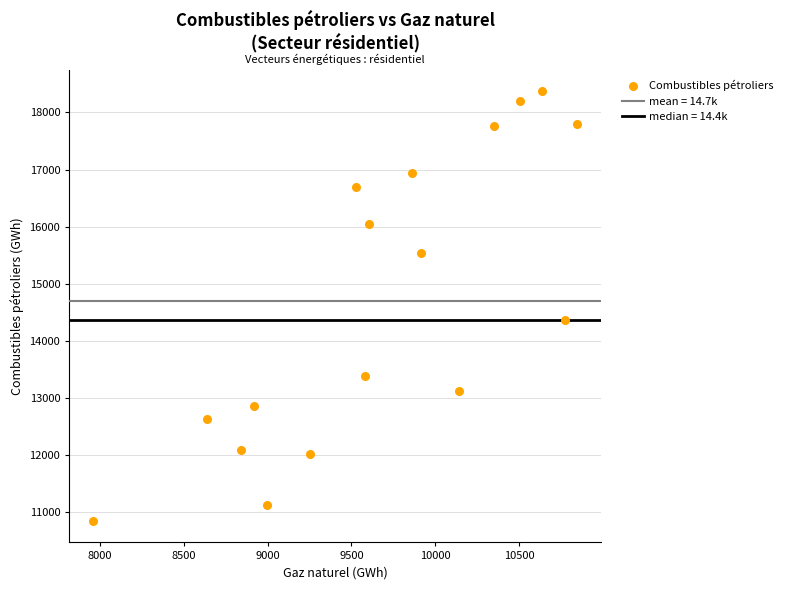

What is the range of Y values (max minus min)?

7531.0